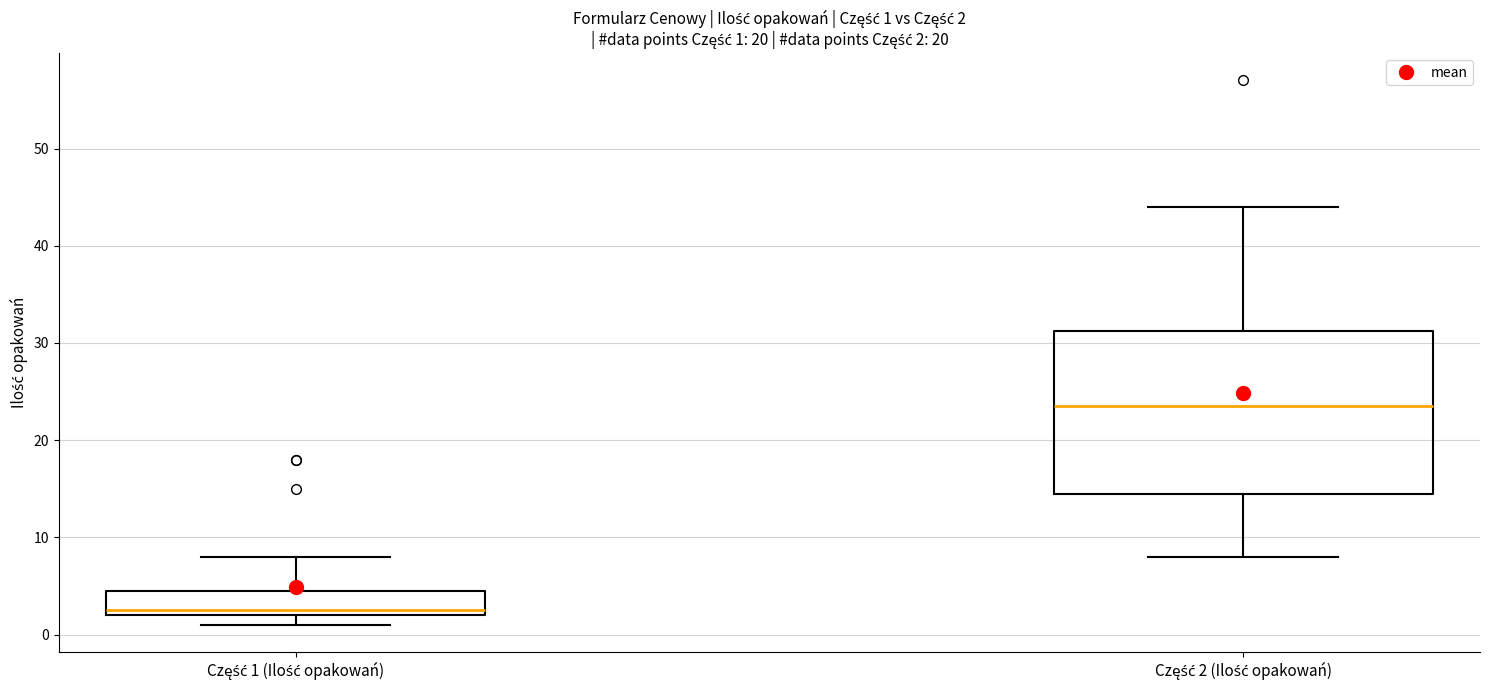

Which box is the tallest, from its lower edge to its upper edge?

Część 2 (Ilość opakowań)